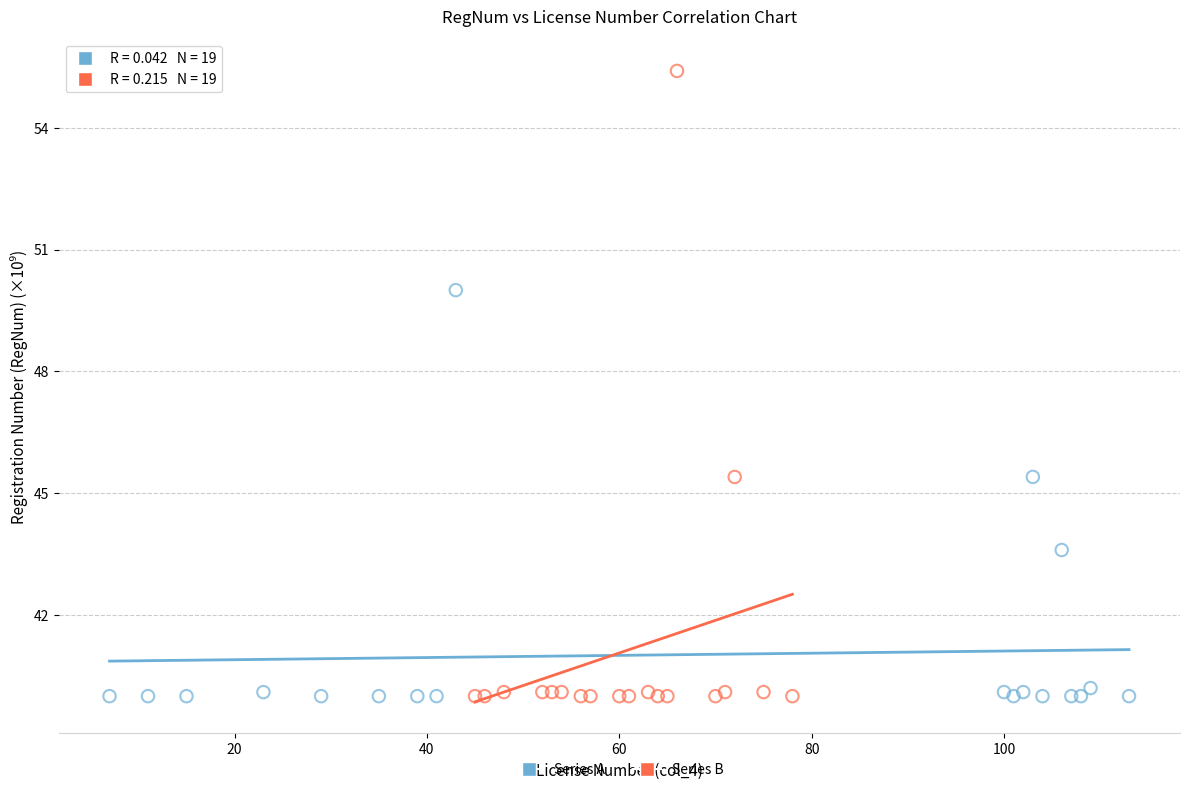

Which series has the widest spread of Y values?

Series B